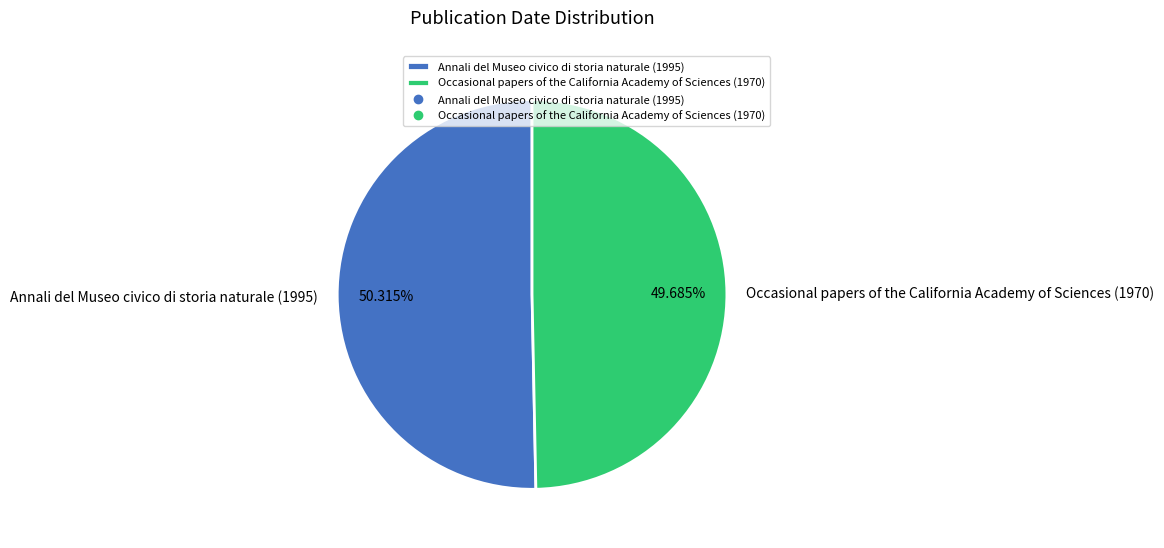

How many slices are in this pie chart?

2